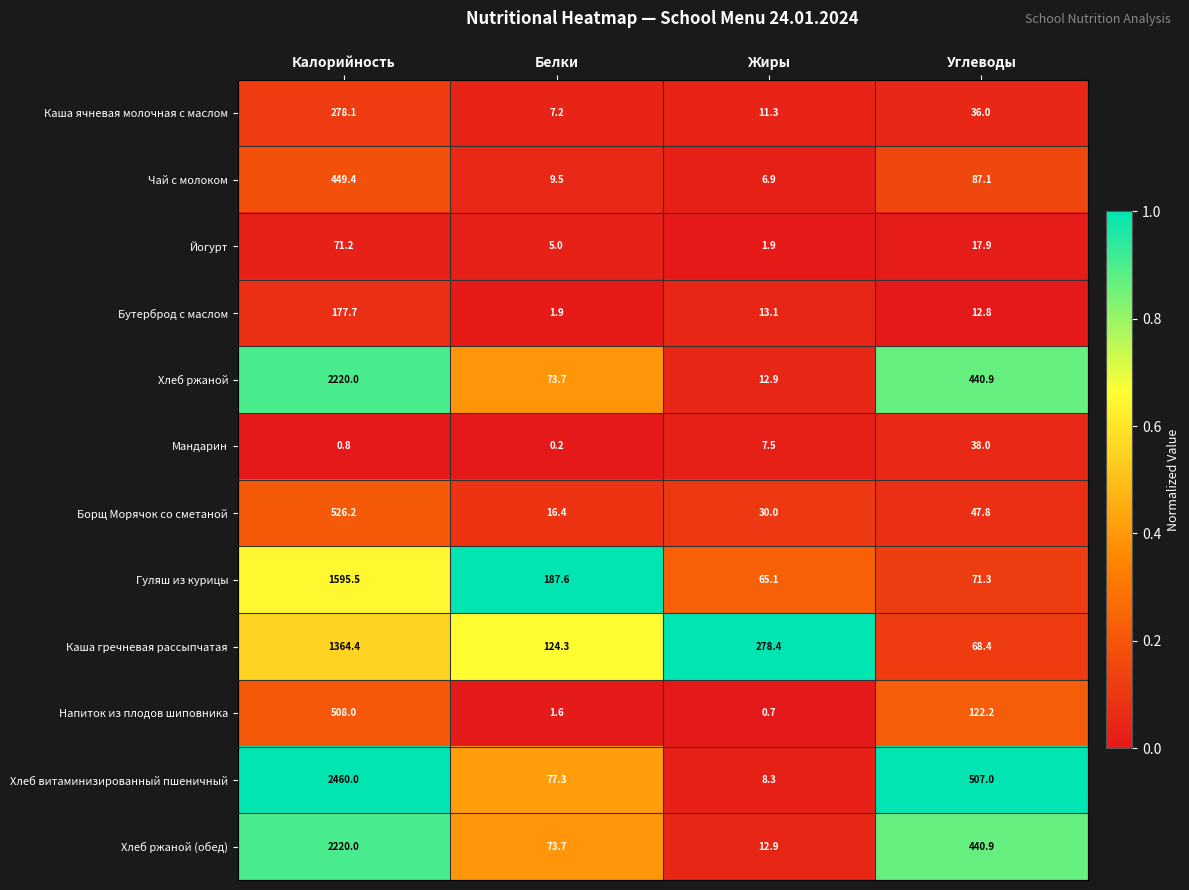

Between Жиры and Углеводы, which series saw the biggest shift?

Хлеб витаминизированный пшеничный